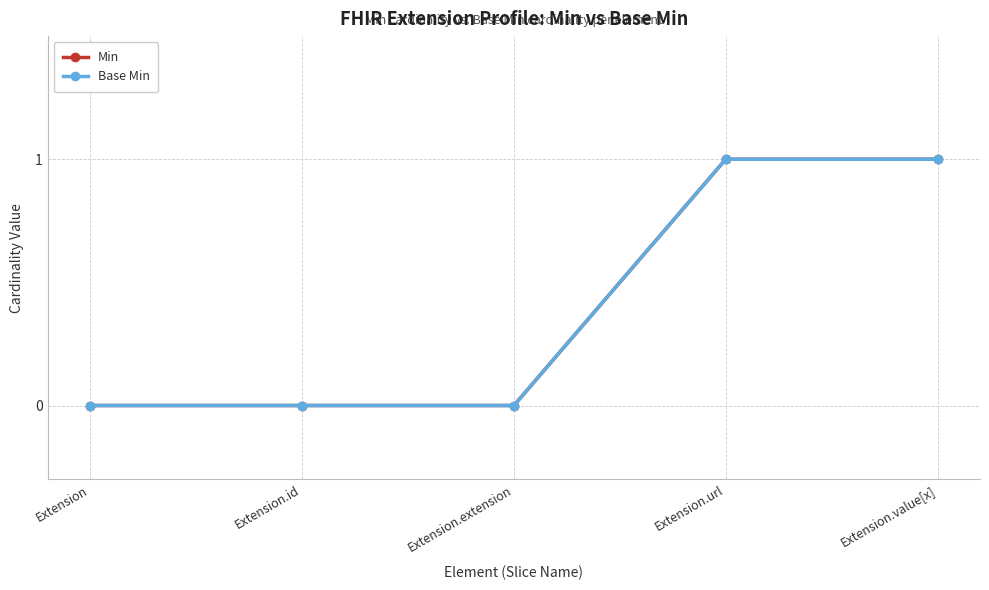

Is this an area chart (filled region under the line)?

No